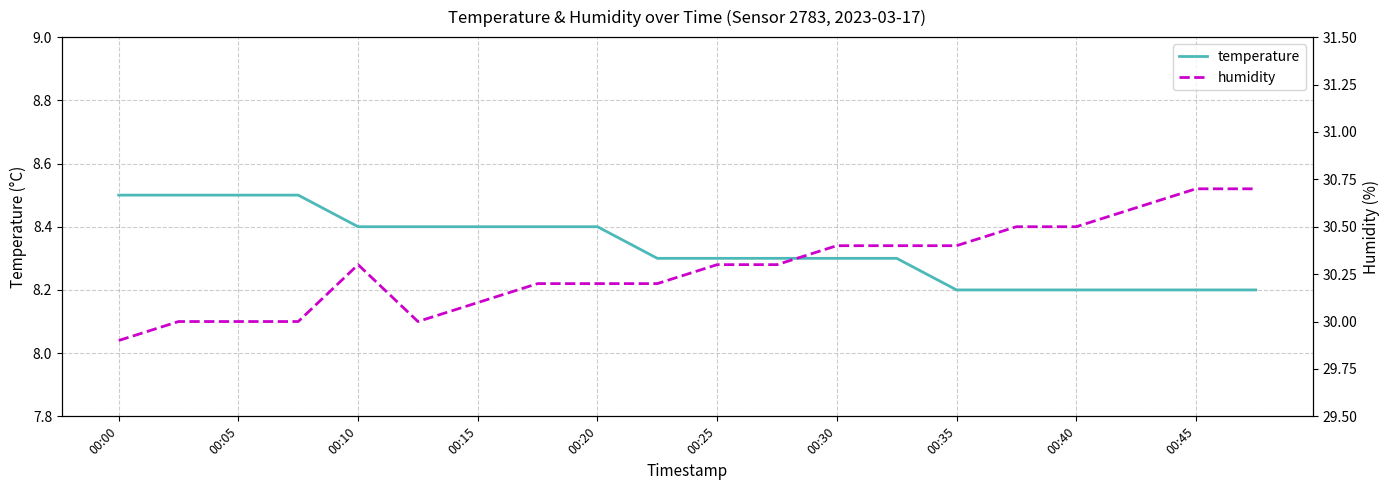

True or false: temperature has a value of 11.9 at 00:30.

False